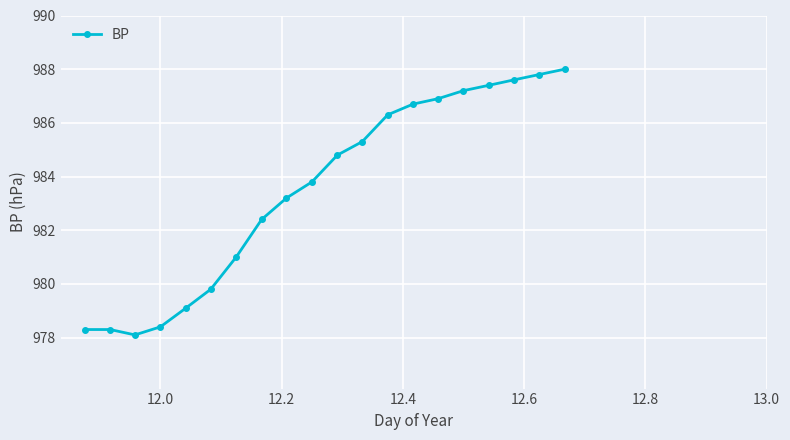

What is the sum of all values?

19670.4